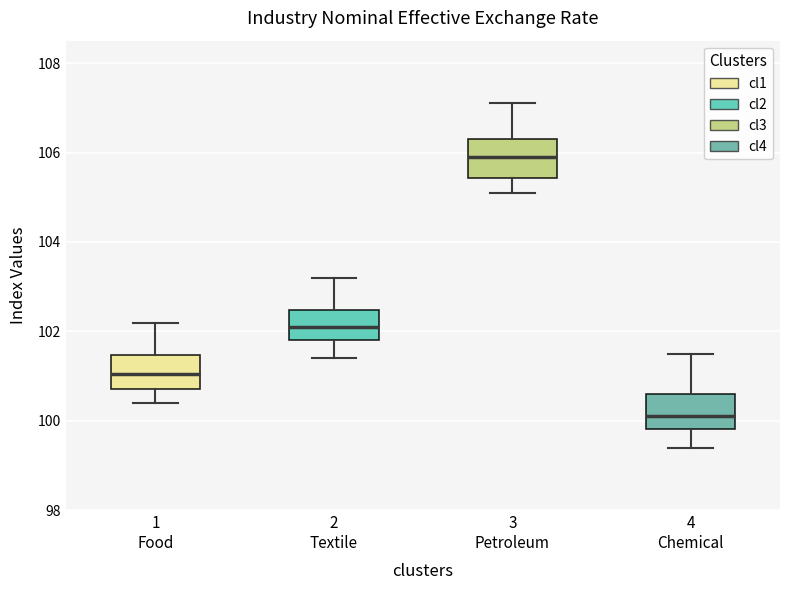

Where does the upper whisker of the box for 2 Textile end on the y-axis? The values are not printed on the chart, so give them approximately, as read against the axis.

103.2